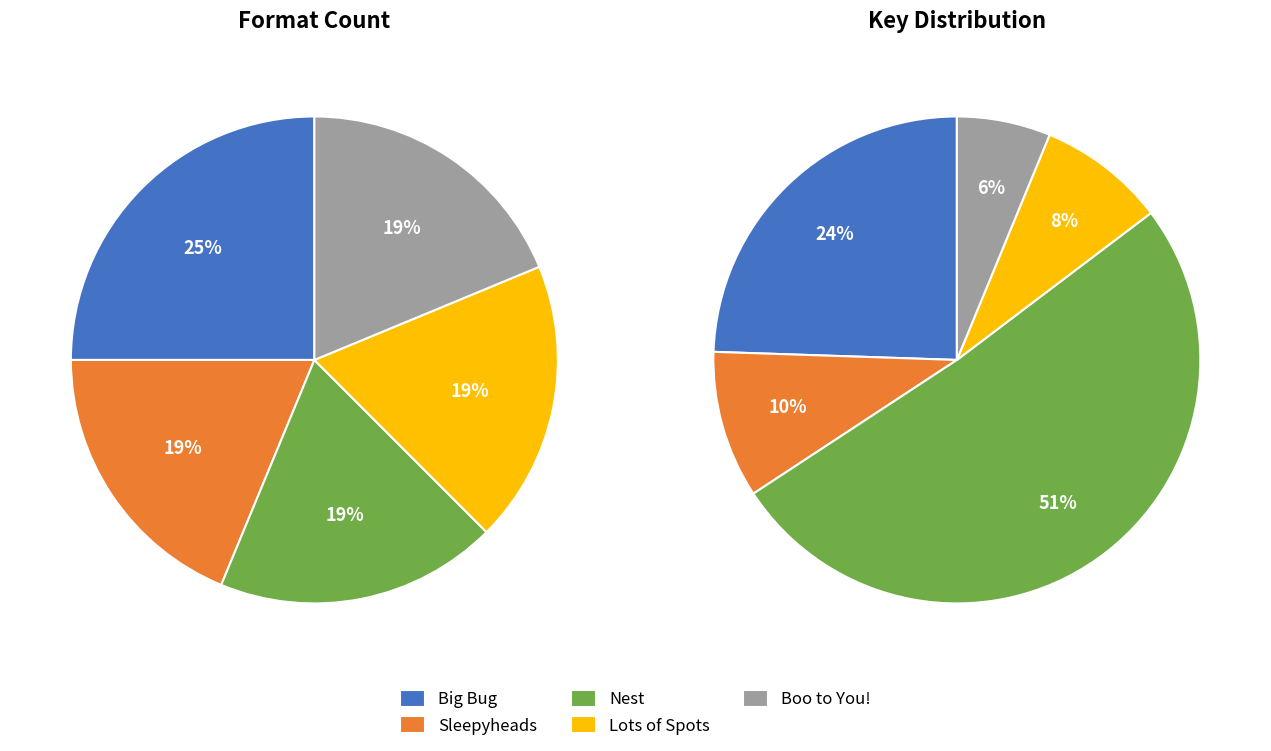

Is it true that Nest is 42% of the pie?

False